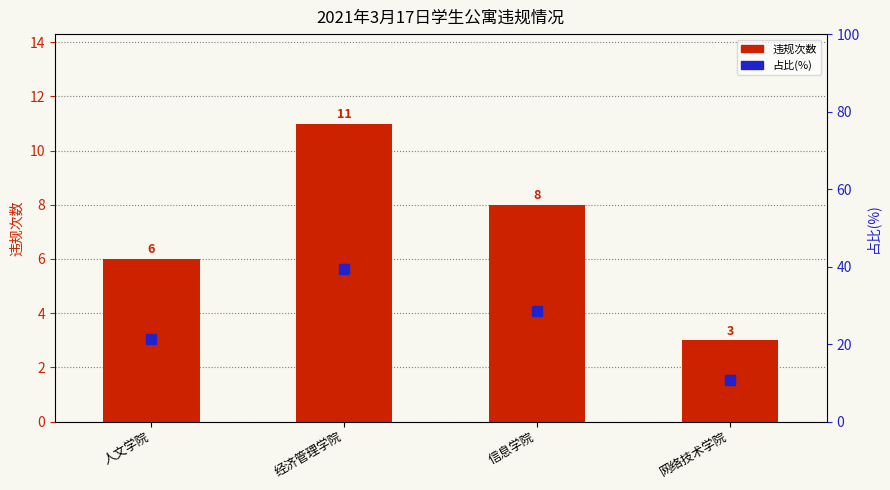

At 网络技术学院, list the series in order from largest to smallest.

占比(%), 违规次数